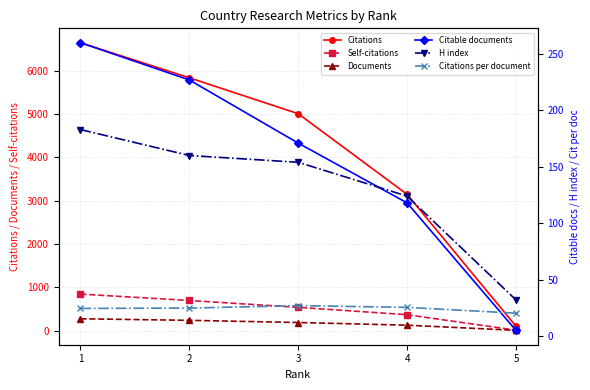

What are all the series names shown in the legend?

Citations, Self-citations, Documents, Citable documents, H index, Citations per document